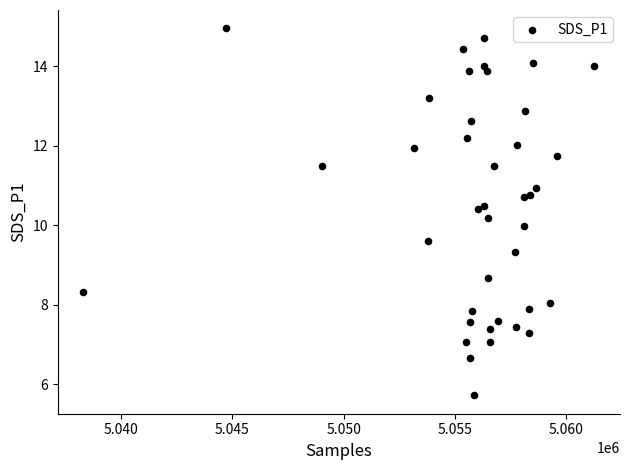

What is the range of X values (max minus min)?

22997.0